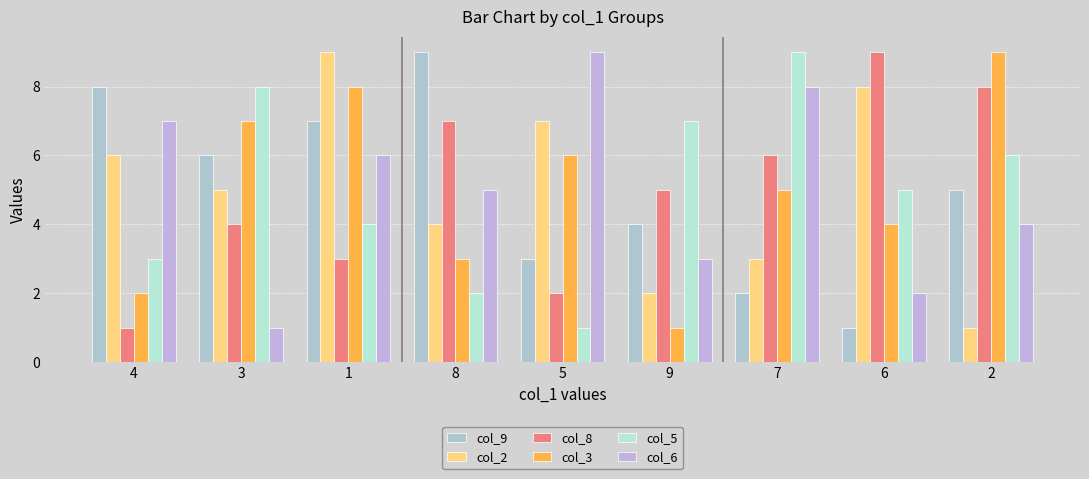

Are the bars grouped side by side (vs. stacked)?

Yes